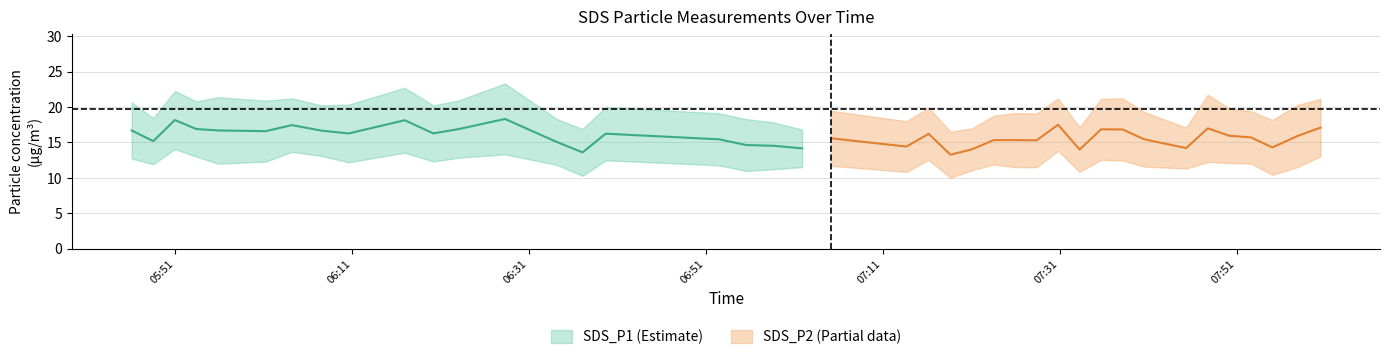

What is the total value across all series at 12?

36.6